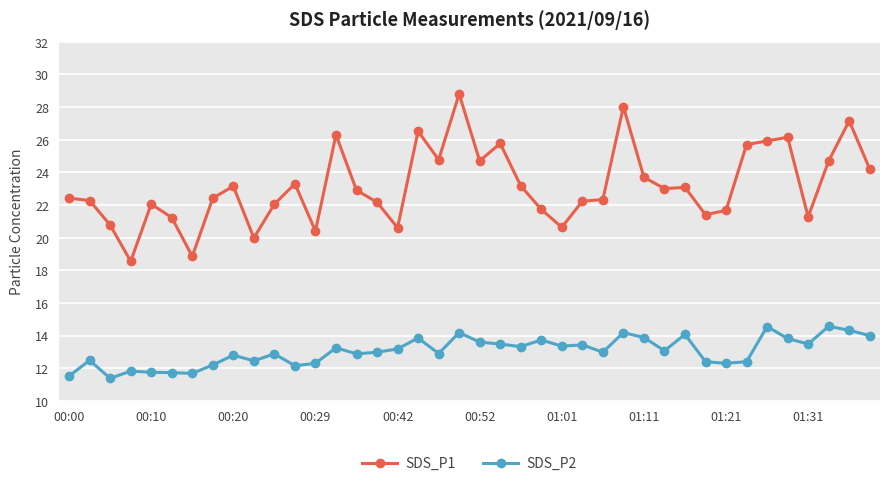

True or false: SDS_P1 has more than 2 interior local peaks.

True